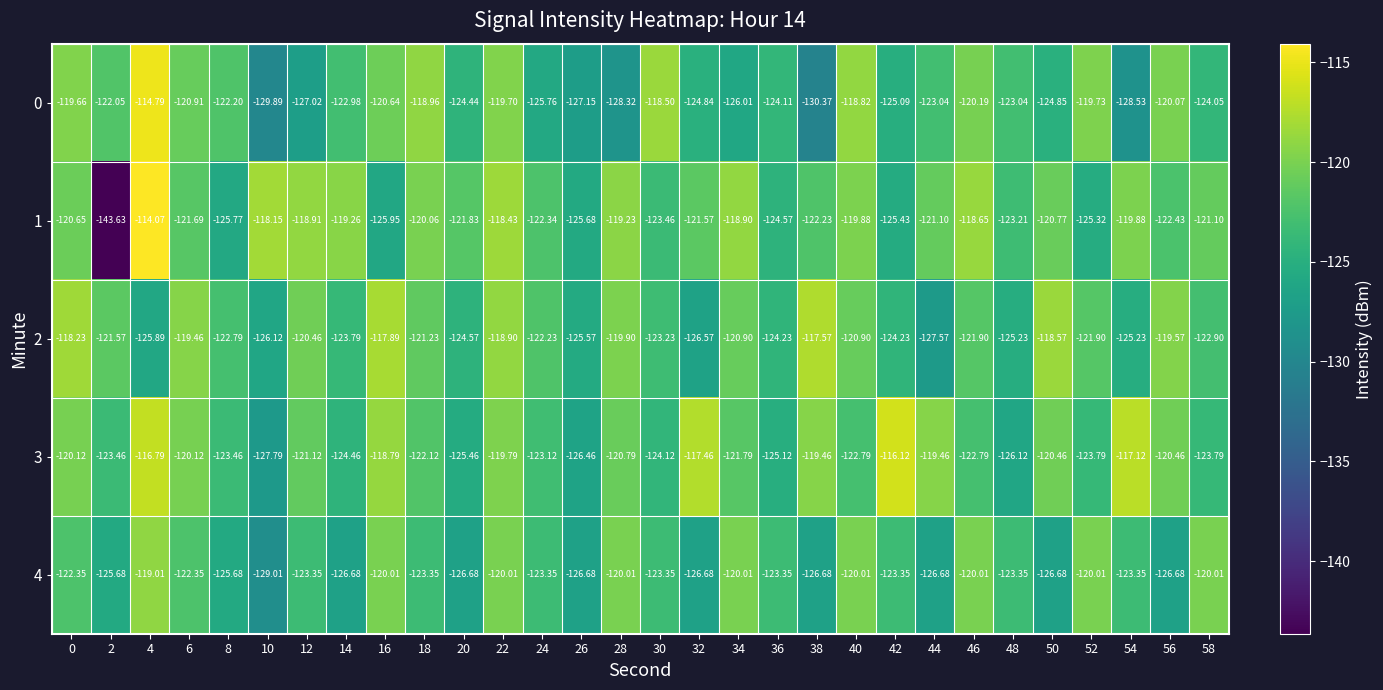

Is the value of 0 at 6 greater than the value of 1 at 20?

Yes